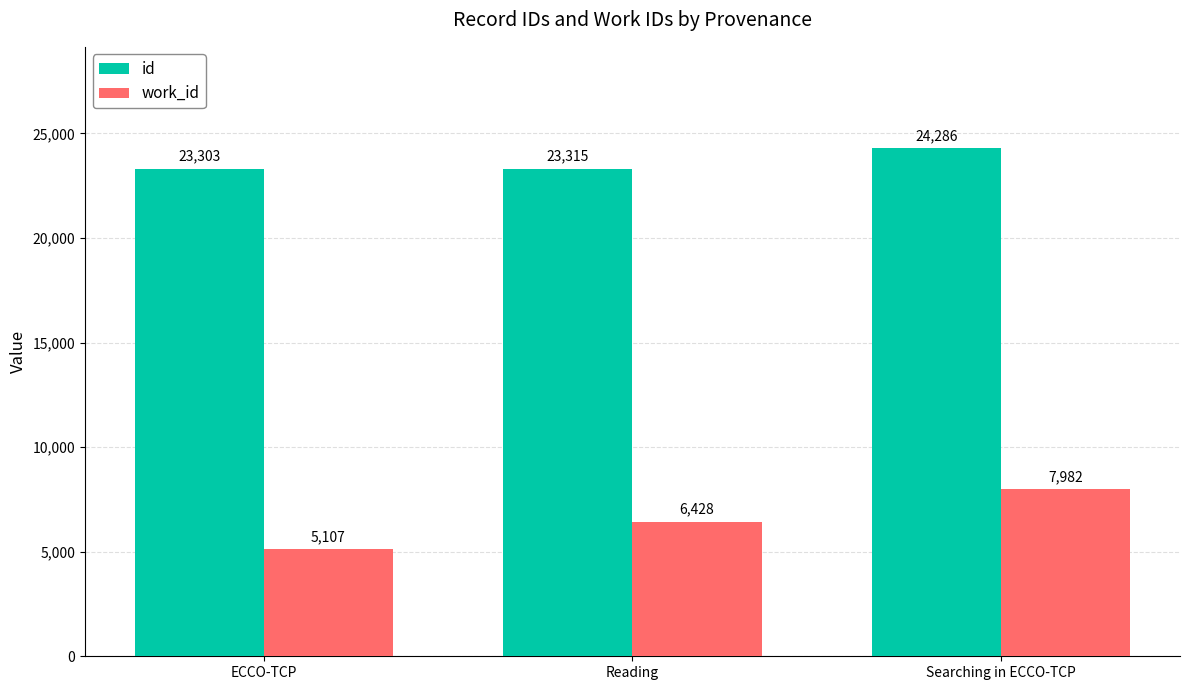

What is the label of the 2nd bar from the left?

Reading